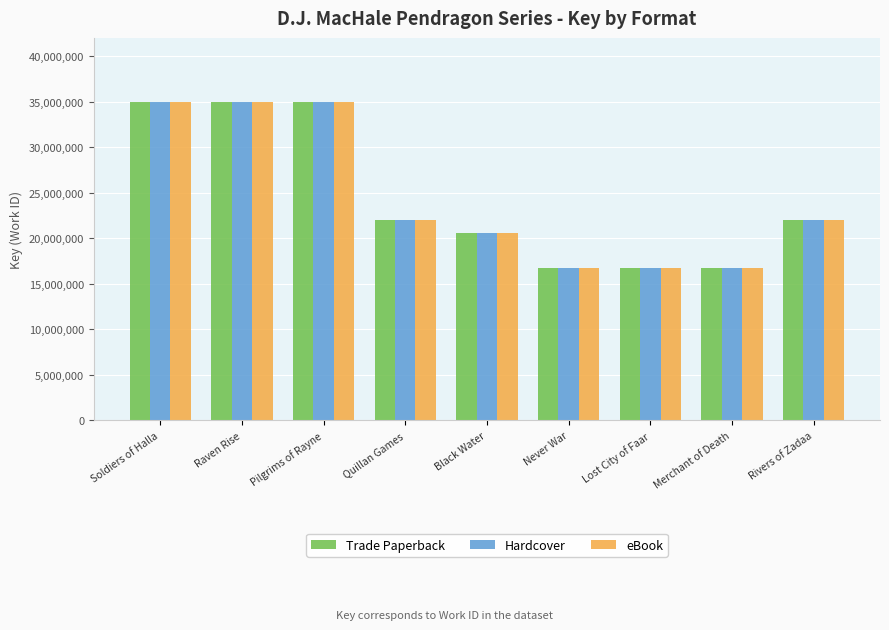

What is the approximate value of Trade Paperback at Rivers of Zadaa?

21987677